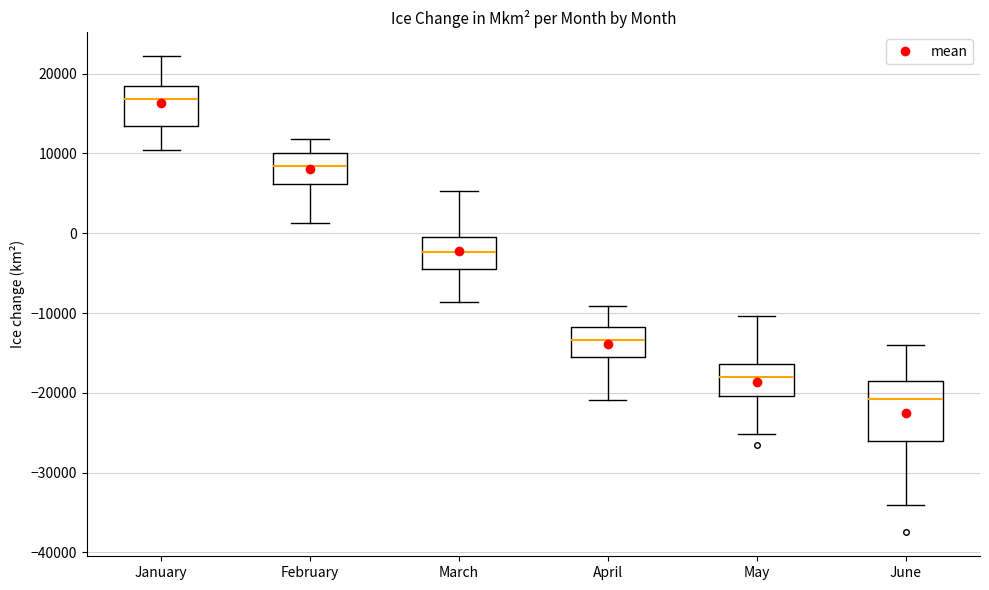

Reading left to right, read every box against the y-axis: the position of its median line, the range the box covers, and the ends of its whiskers. The values are not printed on the chart, so give them approximately, as read against the axis.

January: median 17000, box 13000 to 18000, whiskers 10000 to 22000
February: median 8000, box 6000 to 10000, whiskers 1000 to 12000
March: median -2000, box -4000 to 0, whiskers -9000 to 5000
April: median -13000, box -15000 to -12000, whiskers -21000 to -9000
May: median -18000, box -20000 to -16000, whiskers -25000 to -10000
June: median -21000, box -26000 to -18000, whiskers -34000 to -14000